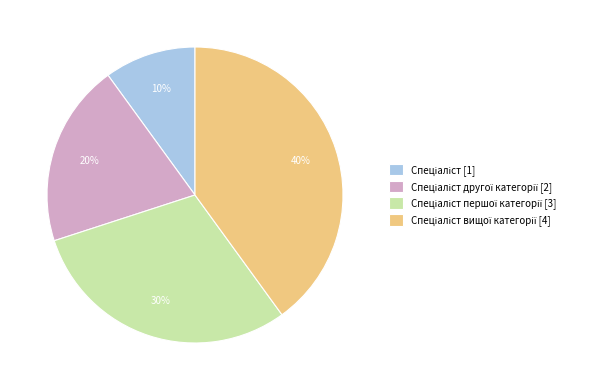

To the nearest percent, what is the difference between the largest and smallest slice percentages?

30%